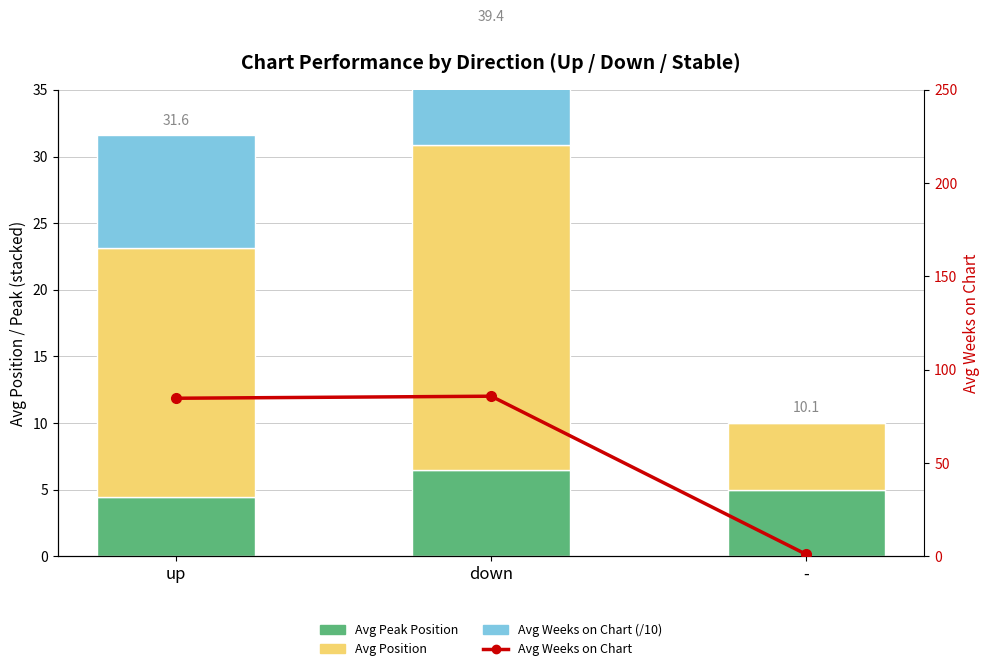

Is it true that Avg Weeks on Chart (/10) equals 4.6 at down?

False